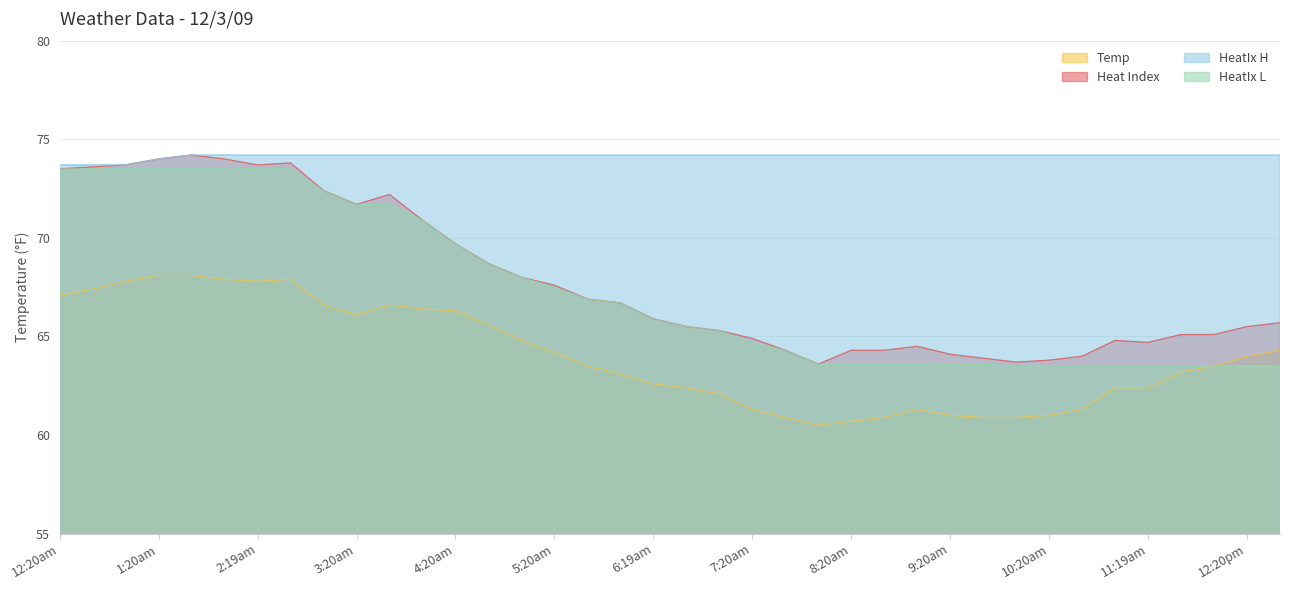

True or false: Heat Index and HeatIx L intersect in this chart.

False